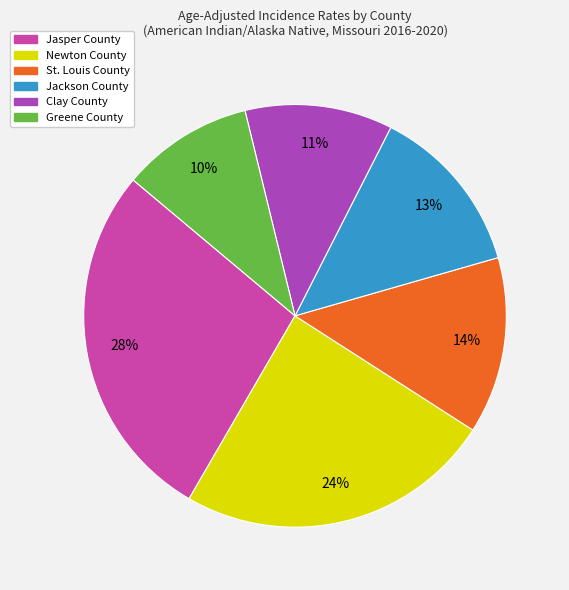

Which slice is the largest?

Jasper County